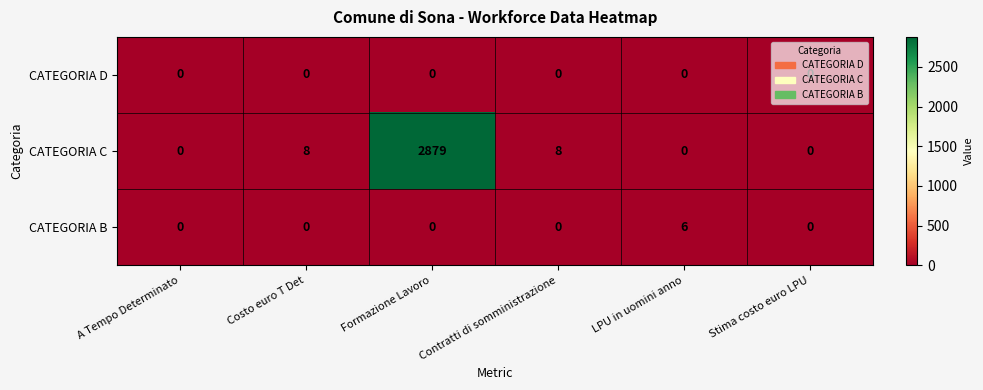

Count the CATEGORIA B values in the range 0 to 1.

5